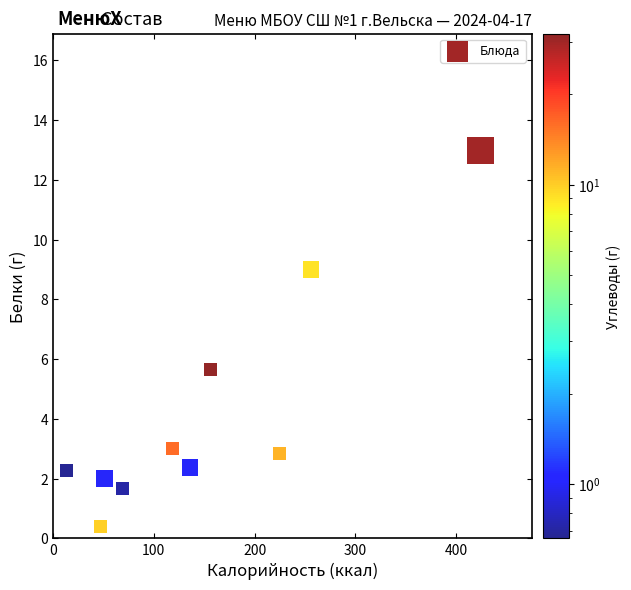

What Y value in the scatter plot is closest to 6?

5.7